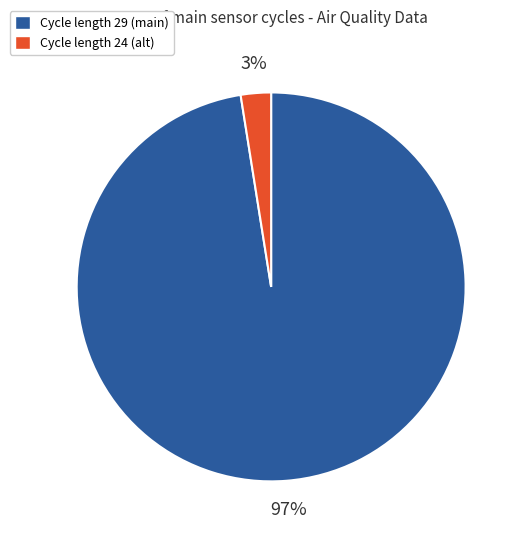

Which category has the smallest portion of the pie?

Cycle length 24 (alt)